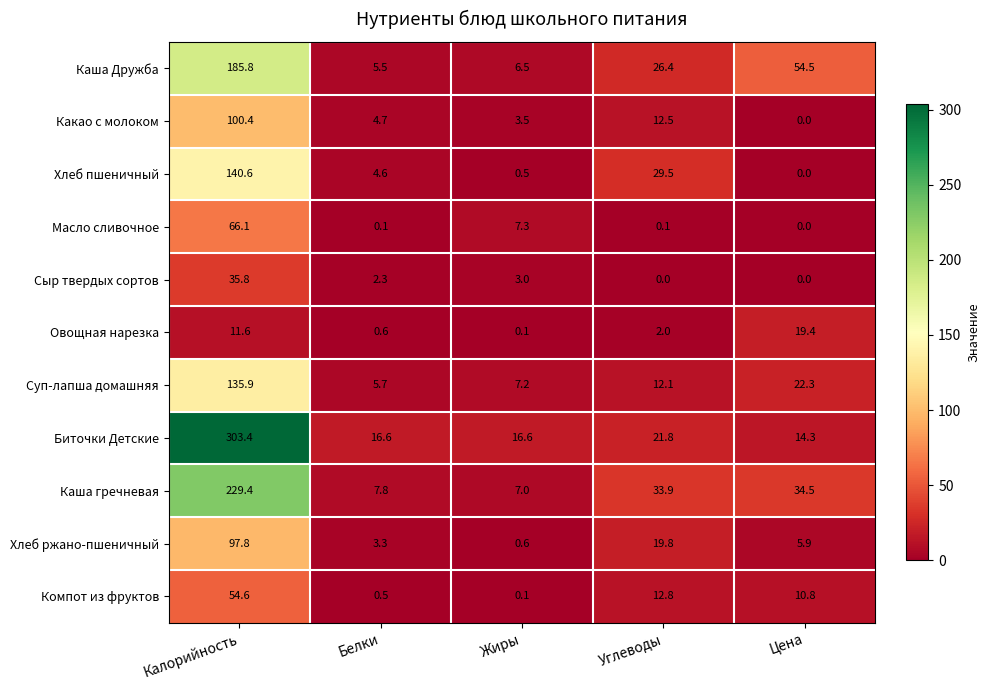

Is the value of Каша Дружба at Цена greater than the value of Масло сливочное at Белки?

Yes